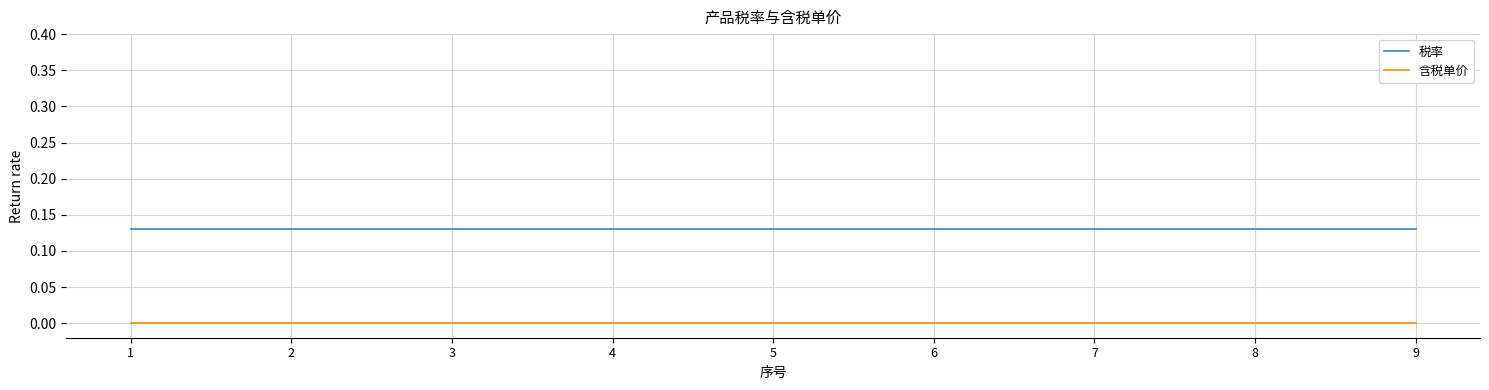

The value of 含税单价 at 7 is 0.0. True or false?

True